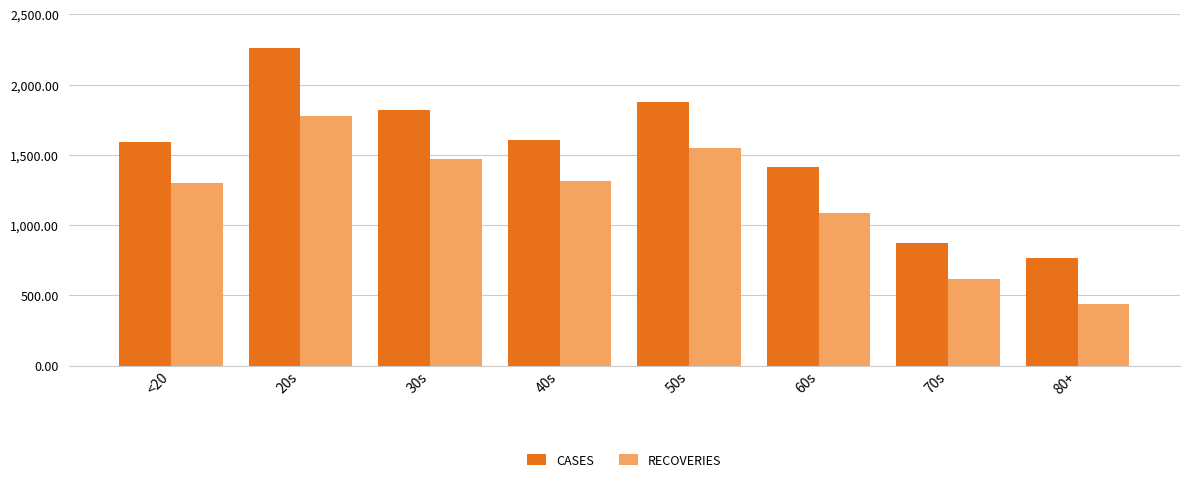

What is the label of the 2nd bar from the left?

20s